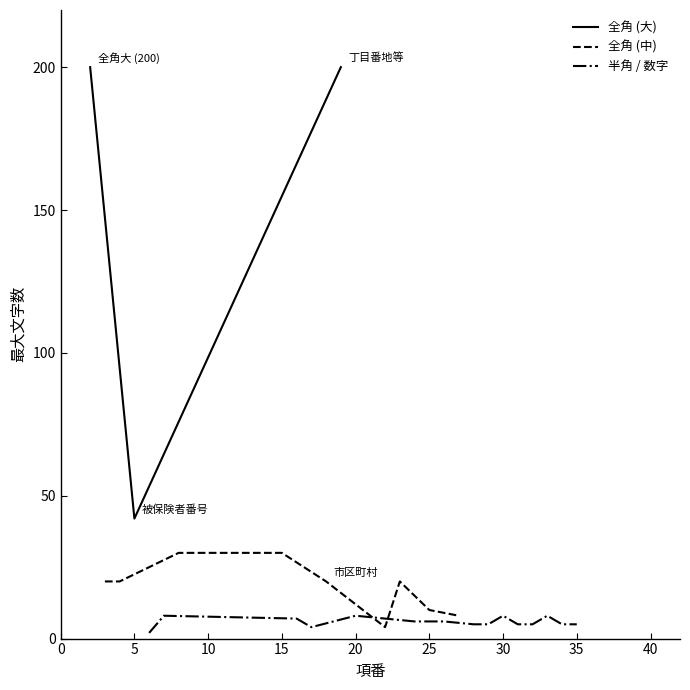

What is the difference between the maximum and minimum values?

200